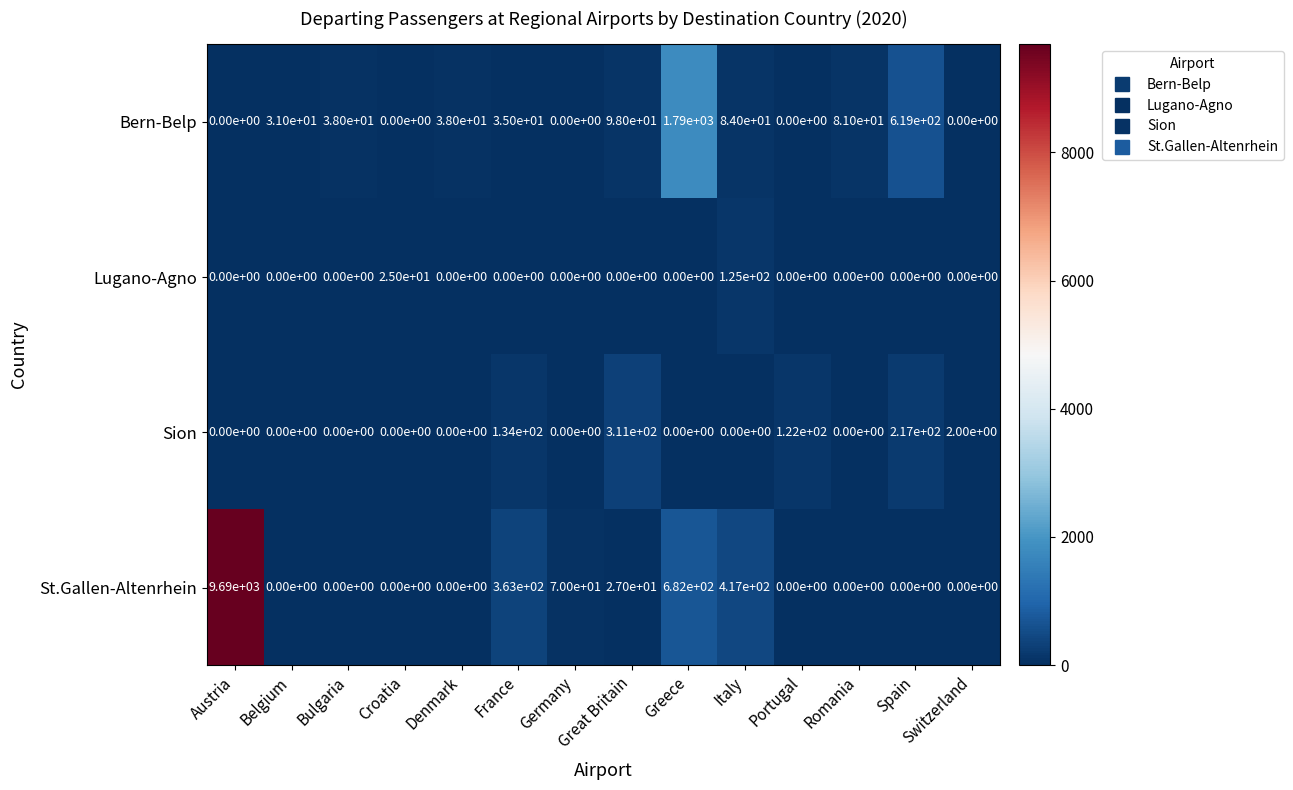

Rank the series by their maximum value, from lowest to highest.

Lugano-Agno, Sion, Bern-Belp, St.Gallen-Altenrhein